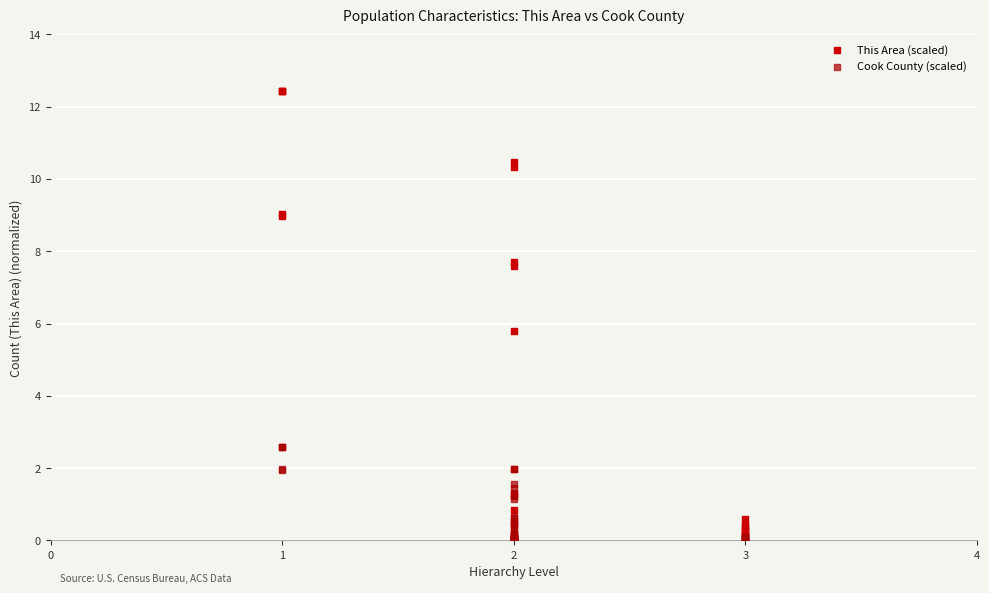

Which series reaches the maximum Y coordinate?

This Area (scaled)